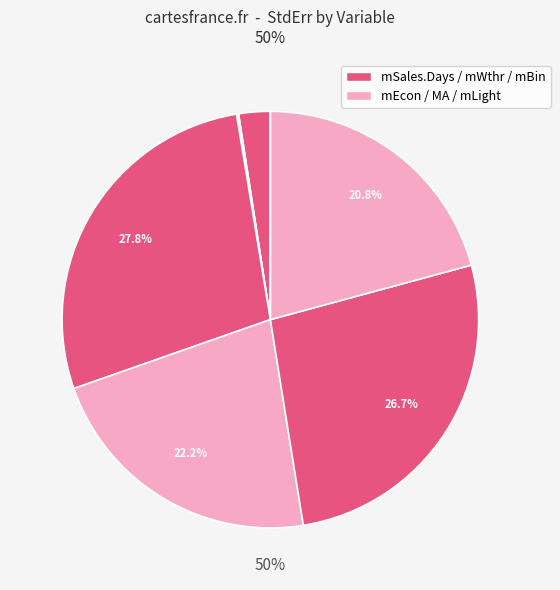

How many segments does this pie chart have?

11